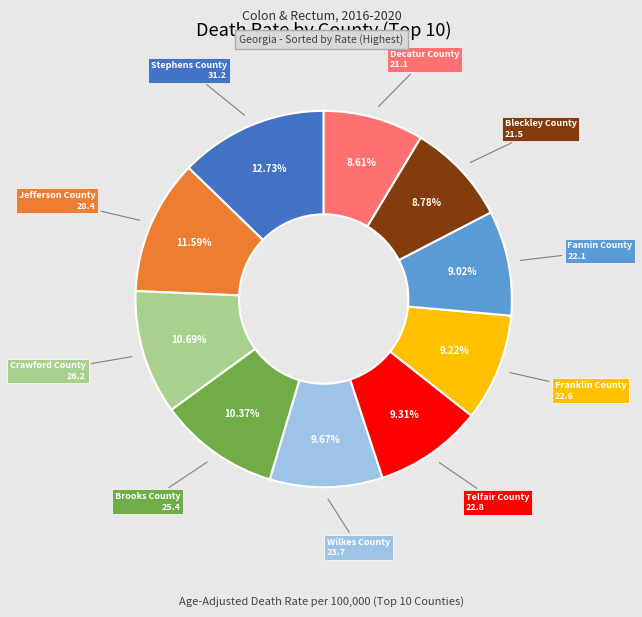

What percentage is NOT represented by Telfair County?

90.7%